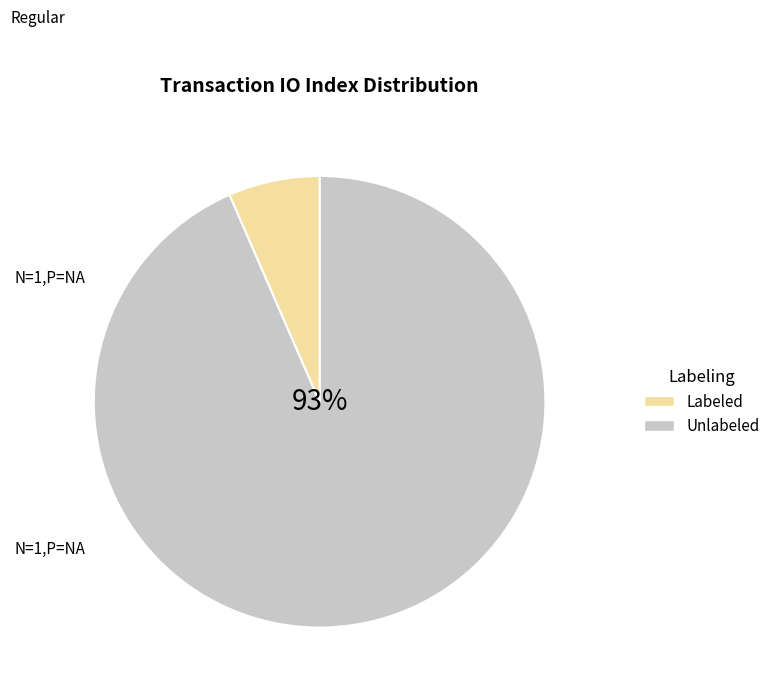

To the nearest percent, what is the average slice percentage?

50%